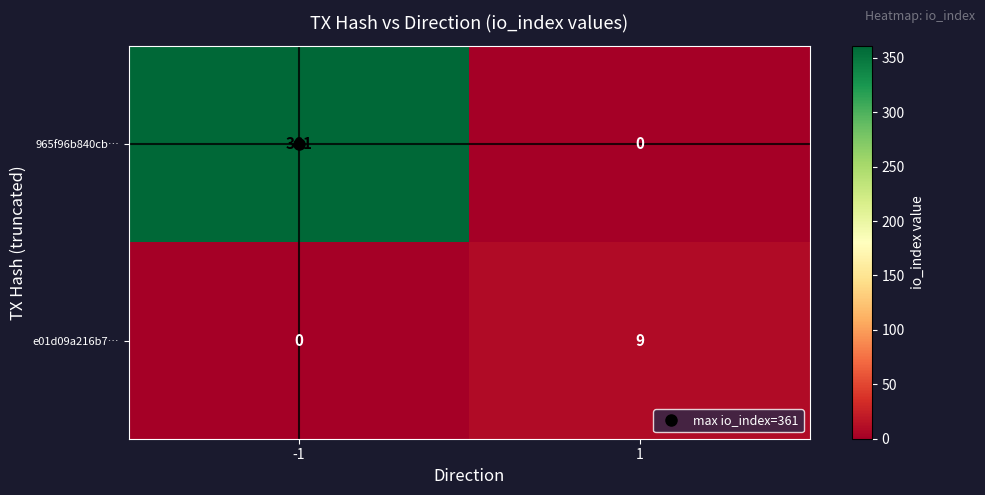

The value of 965f96b840cb… at 1 is -214. True or false?

False